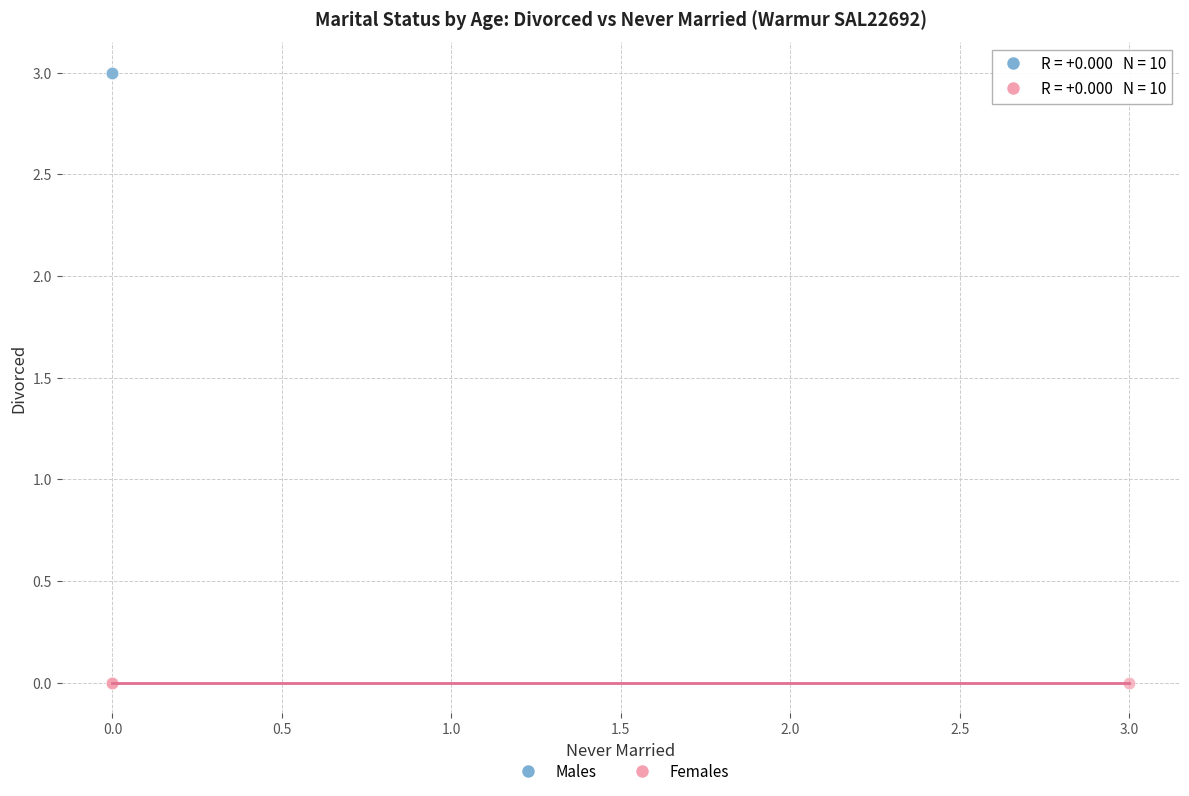

Which series reaches the maximum Y coordinate?

Males